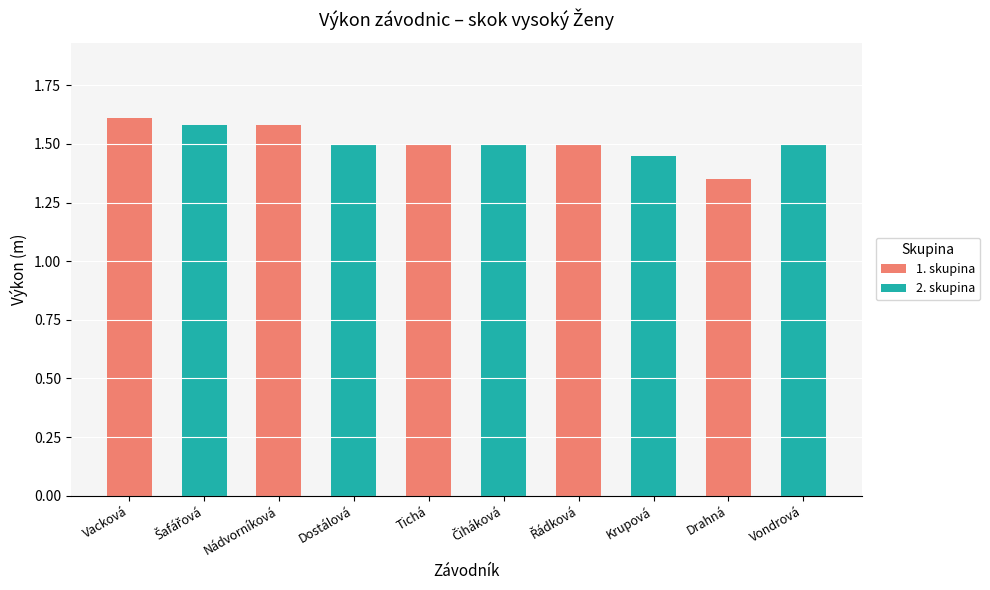

List the labels in order of value, smallest first.

Drahná, Krupová, Dostálová, Tichá, Čiháková, Řádková, Vondrová, Šafářová, Nádvorníková, Vacková